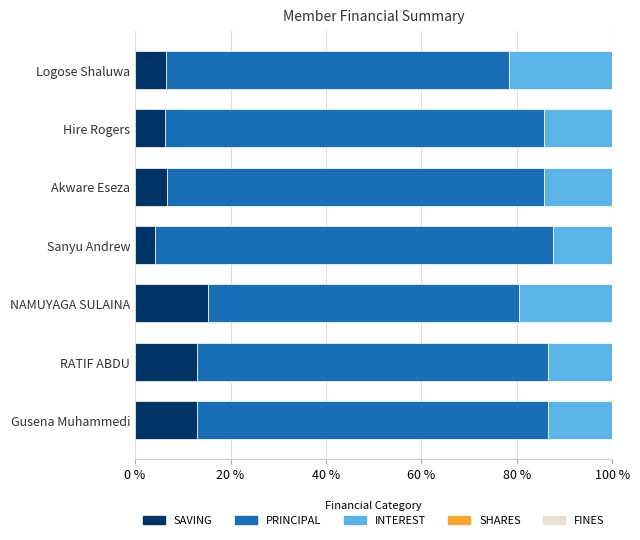

At which label does SAVING reach its minimum?

Sanyu Andrew